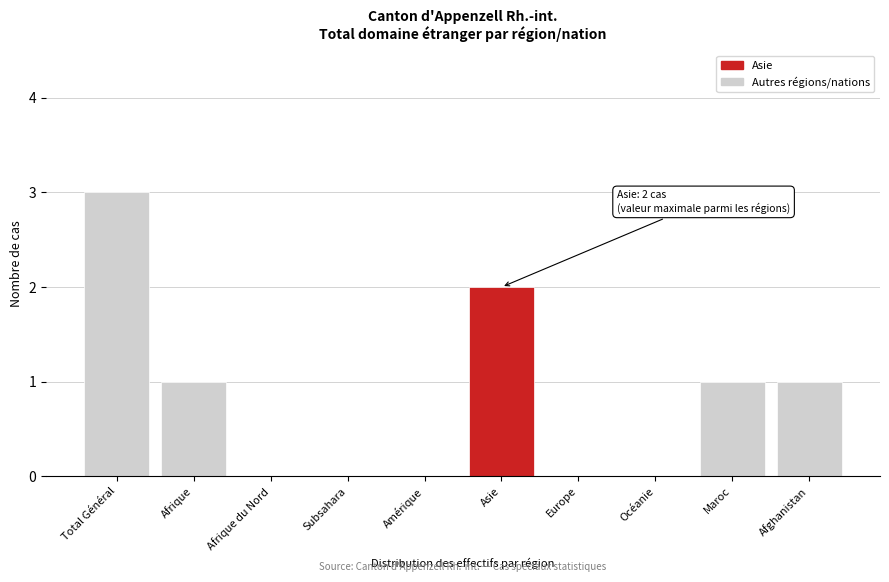

Reading left to right, transcribe all the data shown in this chart.

Total Général=3	Afrique=1	Afrique du Nord=0	Subsahara=0	Amérique=0	Asie=2	Europe=0	Océanie=0	Maroc=1	Afghanistan=1